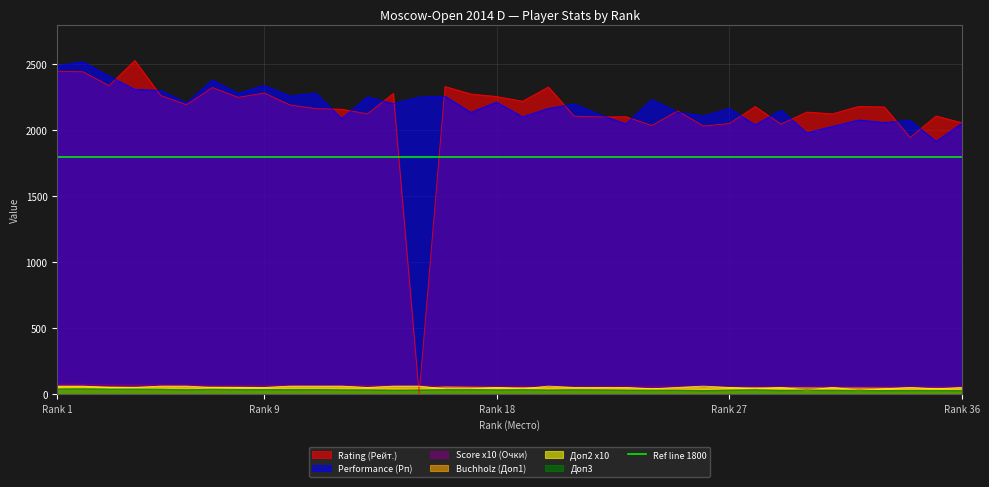

What is the sum of all Performance (Рп) values?

78806